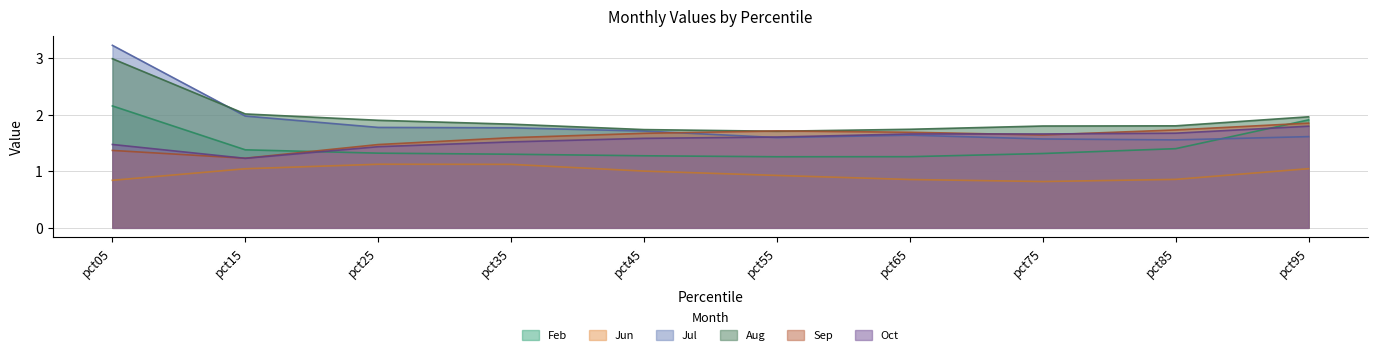

True or false: Aug and Feb cross at least once.

False